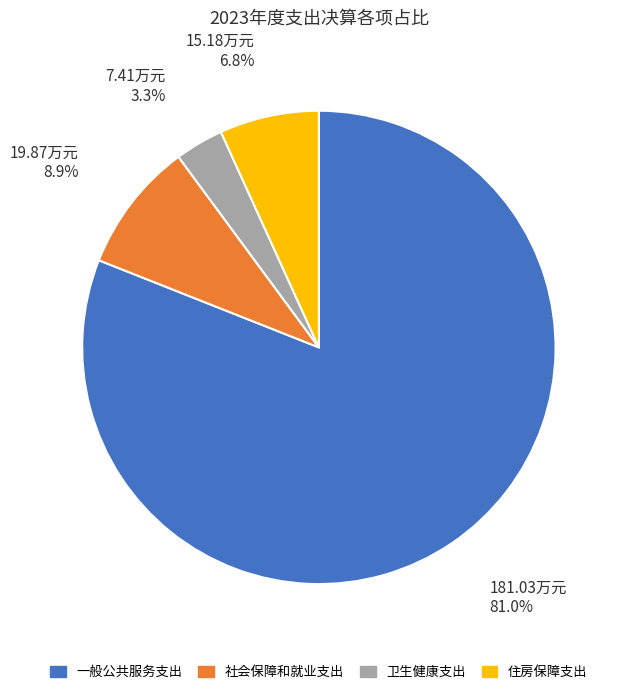

Rank the categories by value from highest to lowest.

一般公共服务支出, 社会保障和就业支出, 住房保障支出, 卫生健康支出